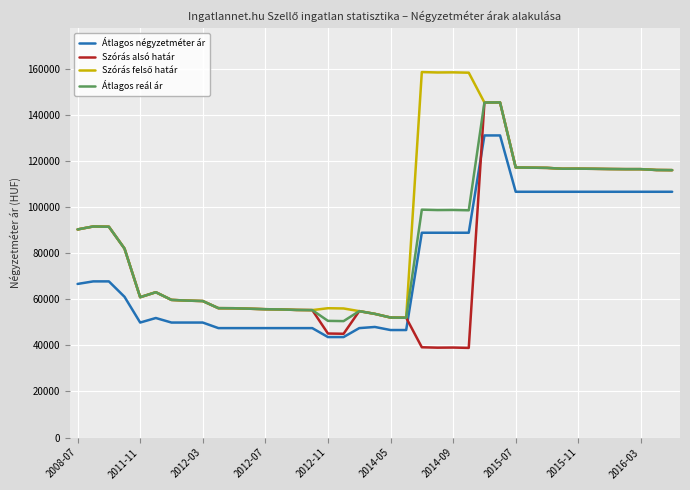

How many lines are shown in the chart?

4